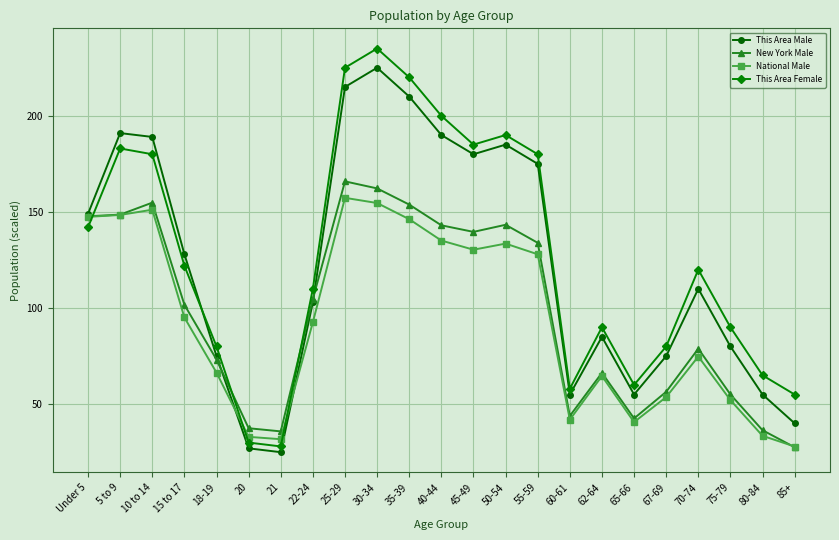

Rank the series by their maximum value, from highest to lowest.

This Area Female, This Area Male, New York Male, National Male